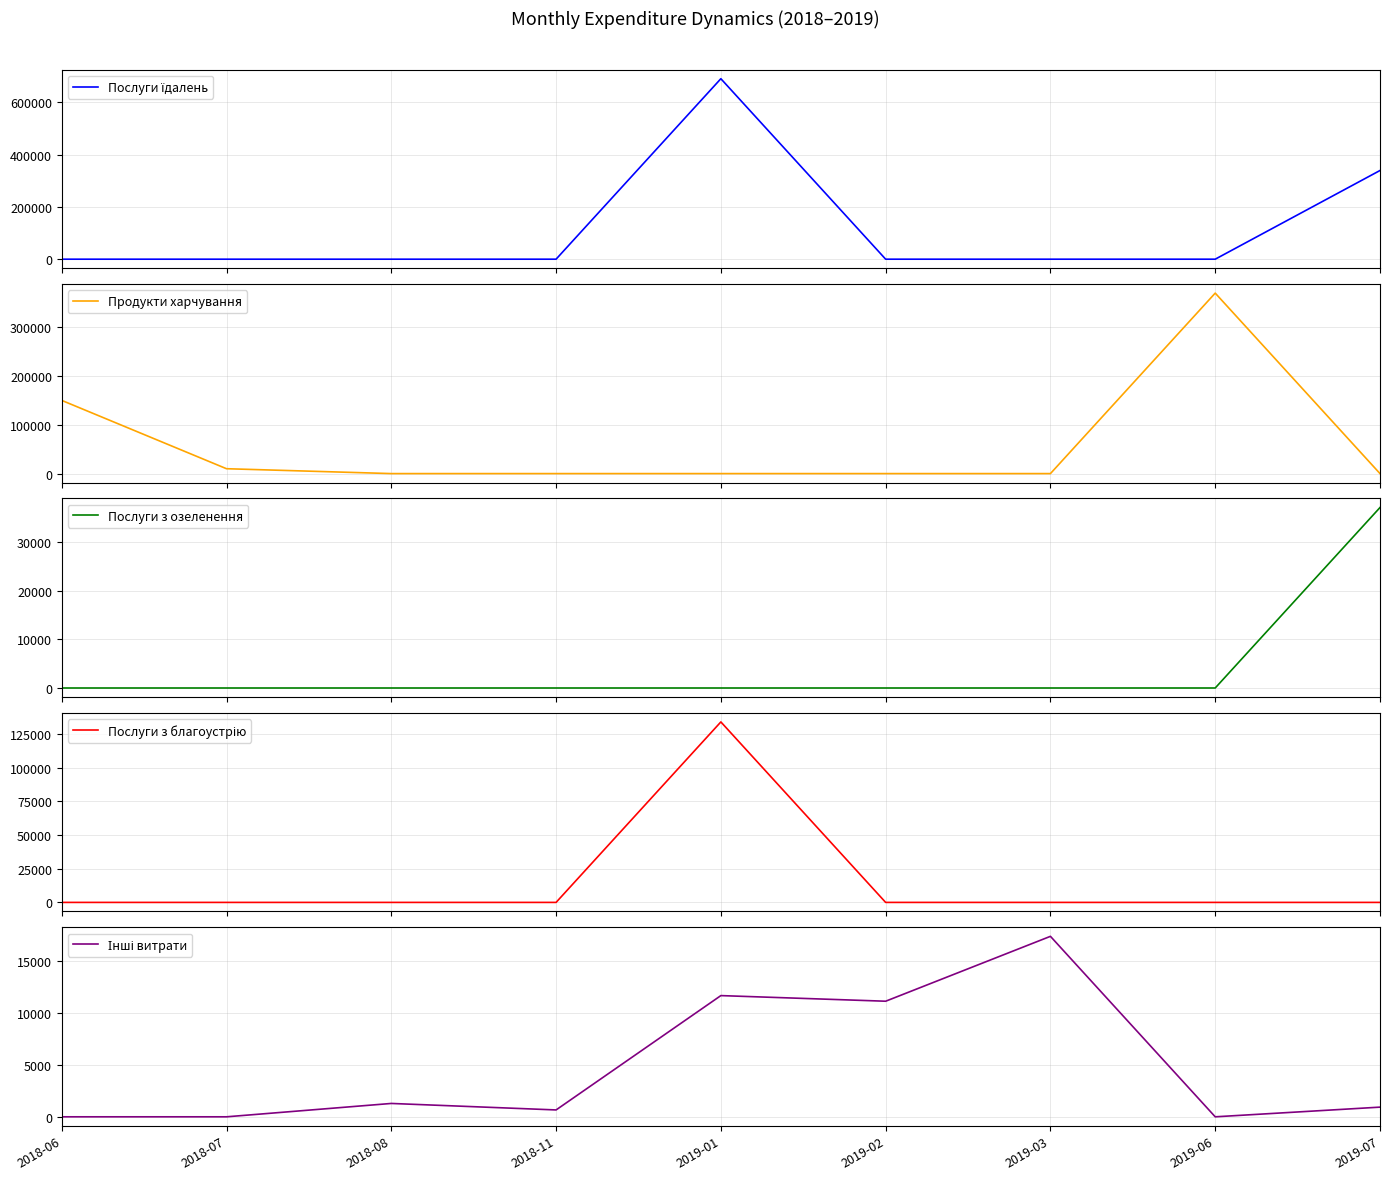

At which category does Інші витрати reach its first local peak?

2018-08